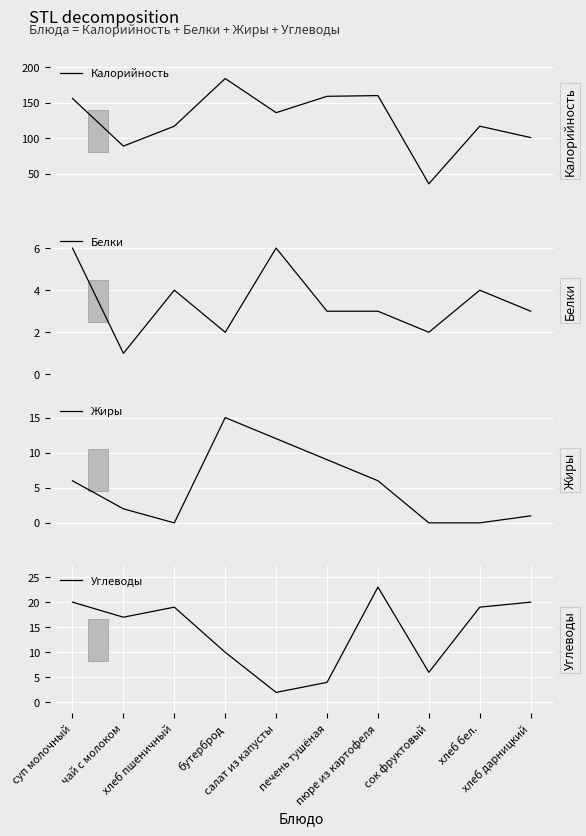

How many lines are shown in the chart?

4